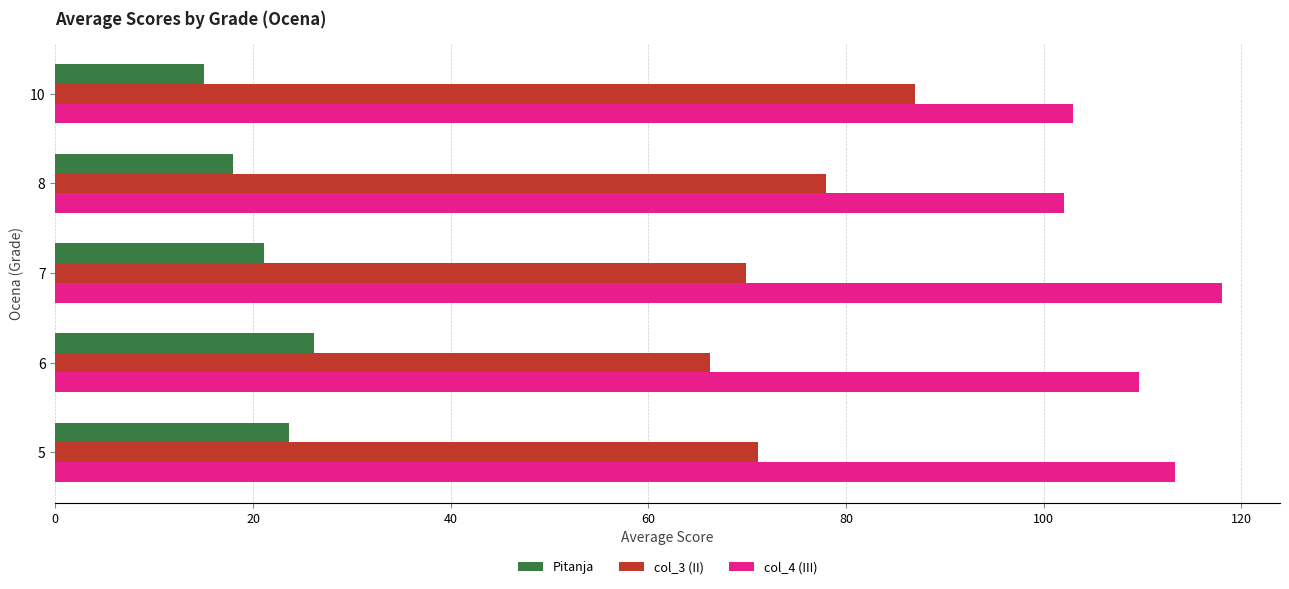

What is the spread (max minus min) of values at 8?

84.0